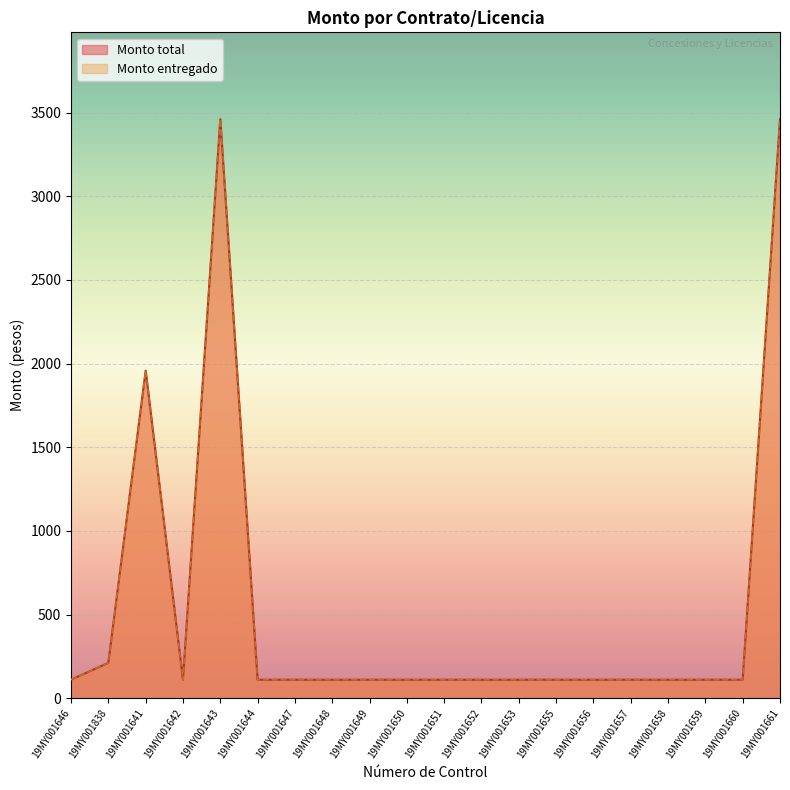

Which series has the largest total across all categories?

Monto total